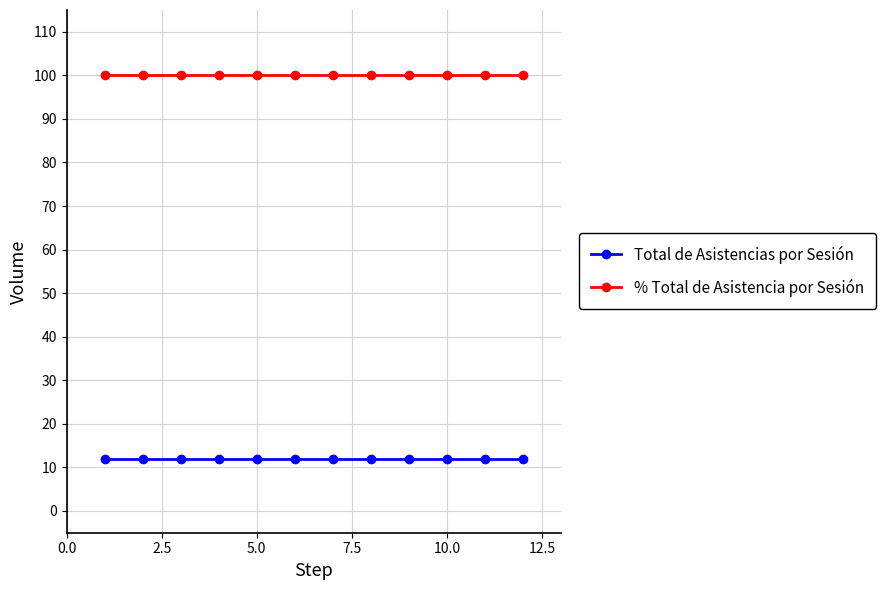

List the series in order of their peak value, lowest first.

Total de Asistencias por Sesión, % Total de Asistencia por Sesión